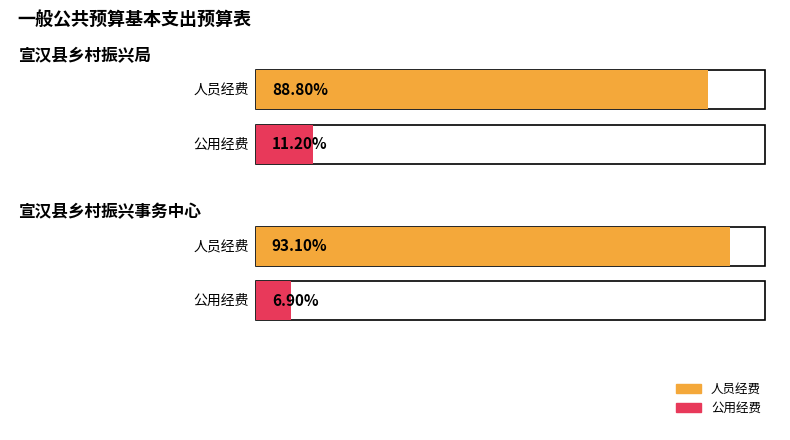

Which series has the widest spread of values?

人员经费